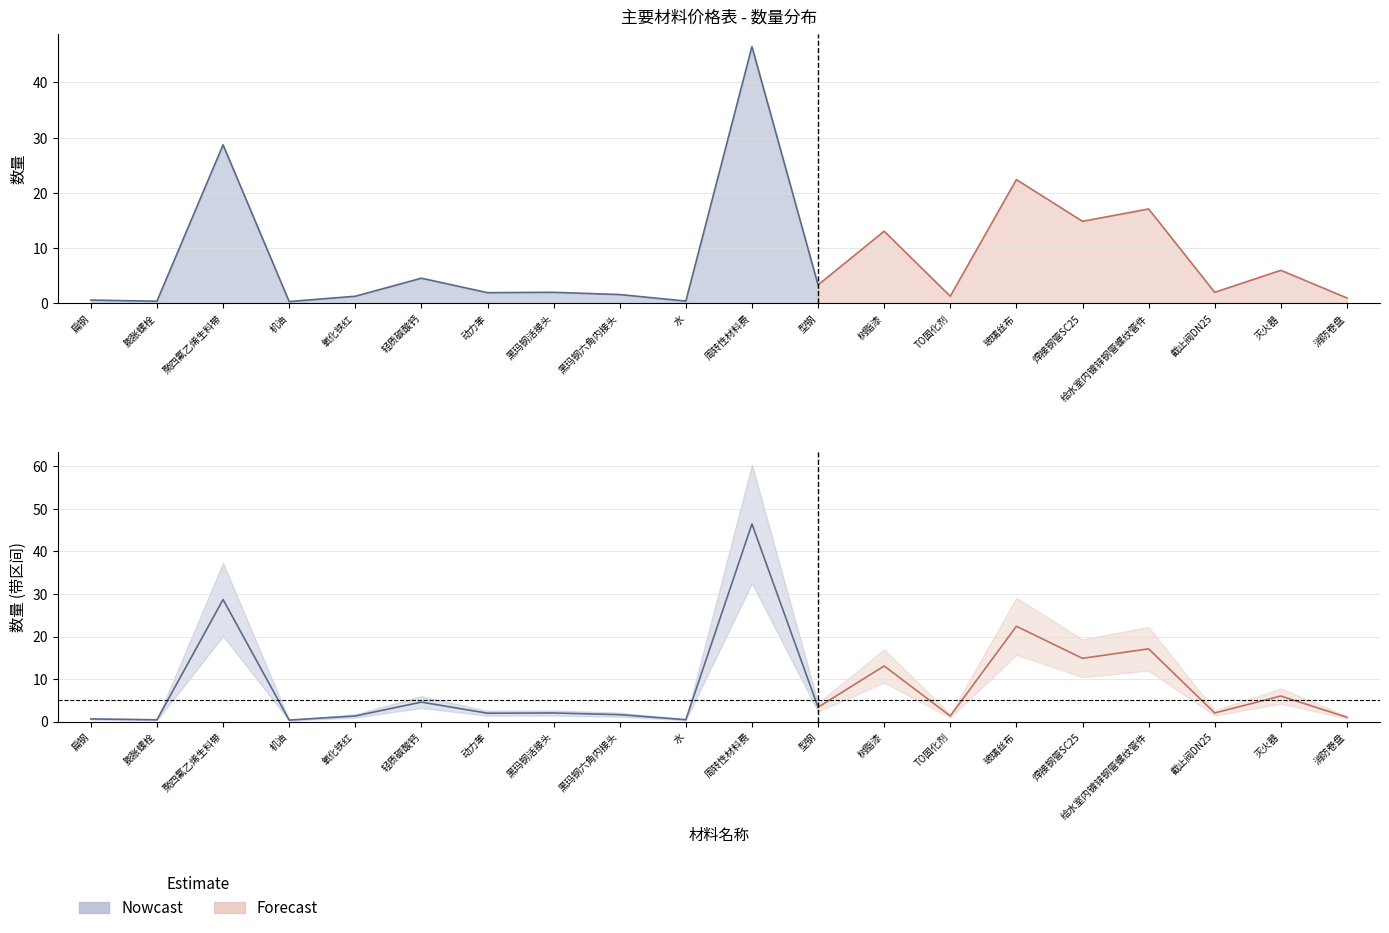

What is the difference between the second highest and minimum values?

28.4